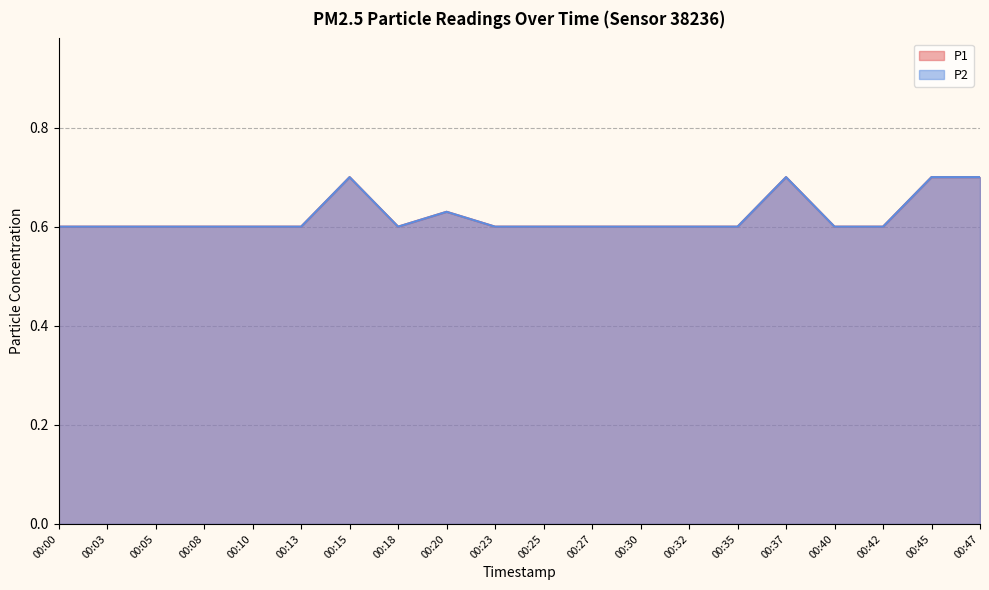

What is the difference between the maximum and minimum values in the P2 series?

0.1